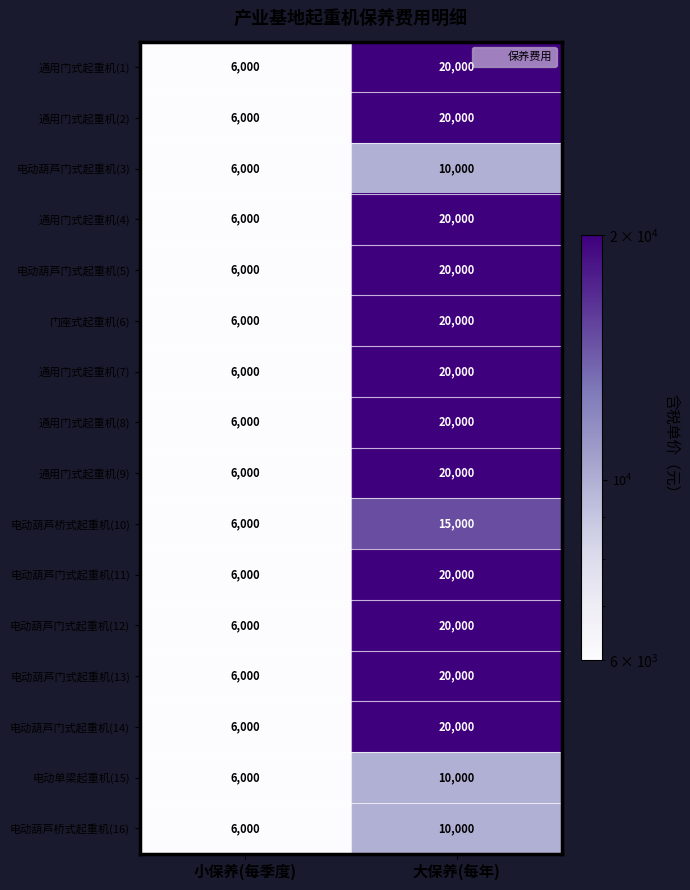

List the labels in order of 通用门式起重机(4) value, largest first.

大保养(每年), 小保养(每季度)